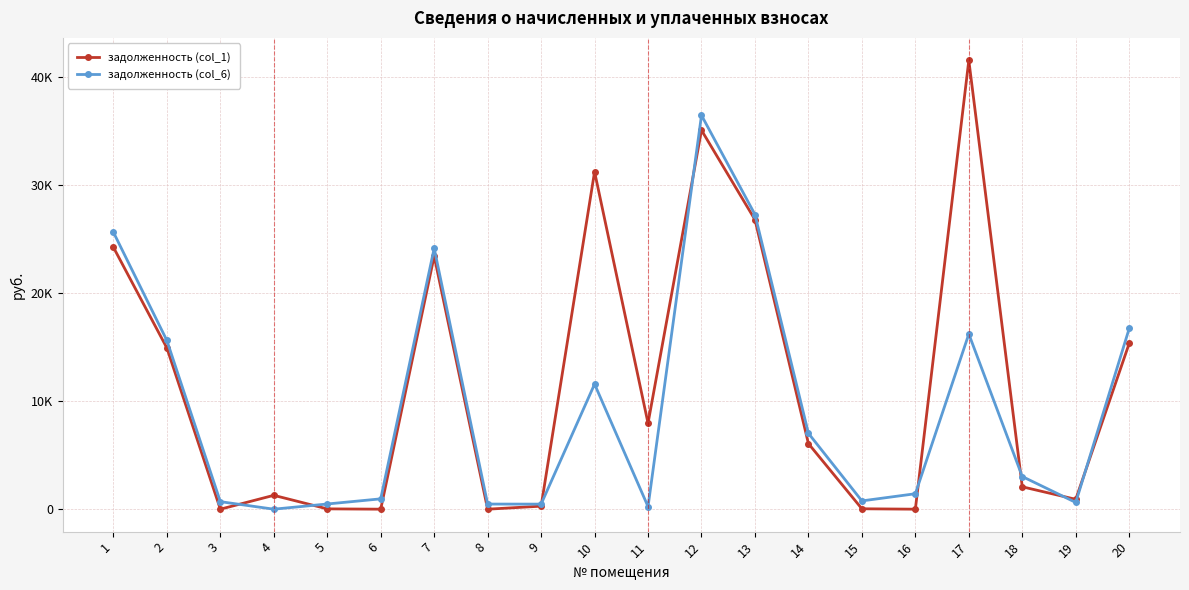

What are all the series names shown in the legend?

задолженность (col_1), задолженность (col_6)